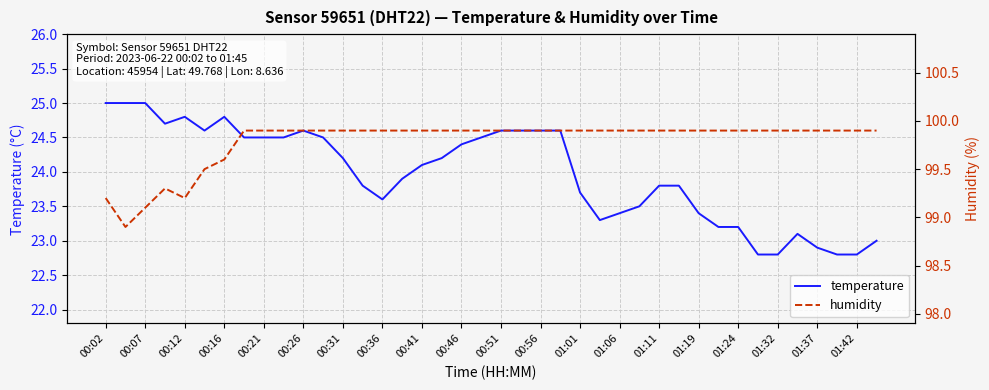

Where does the humidity series first go above 99?

00:02